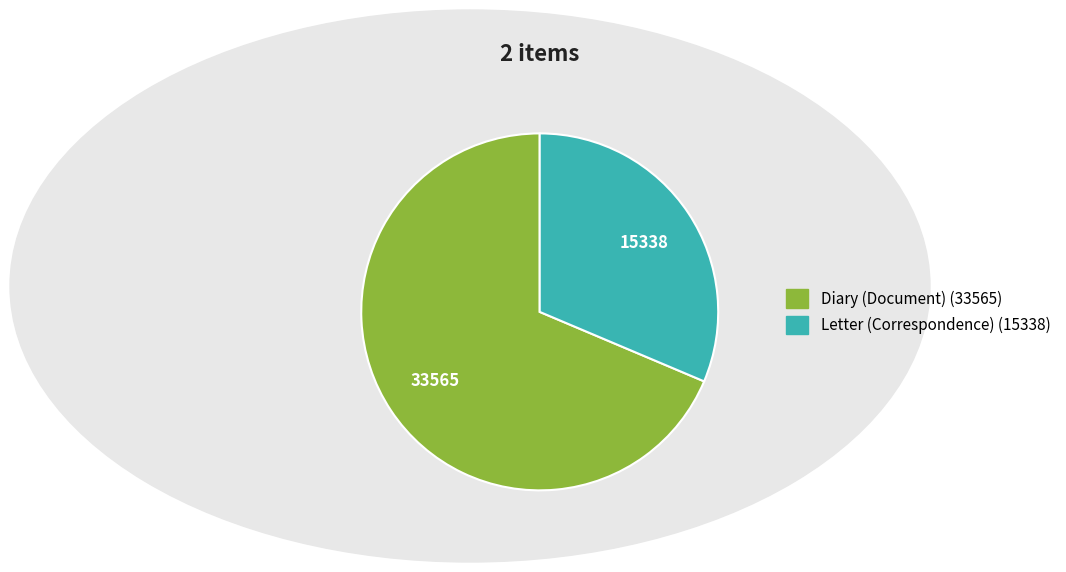

Is there any slice that represents more than half of the pie?

Yes